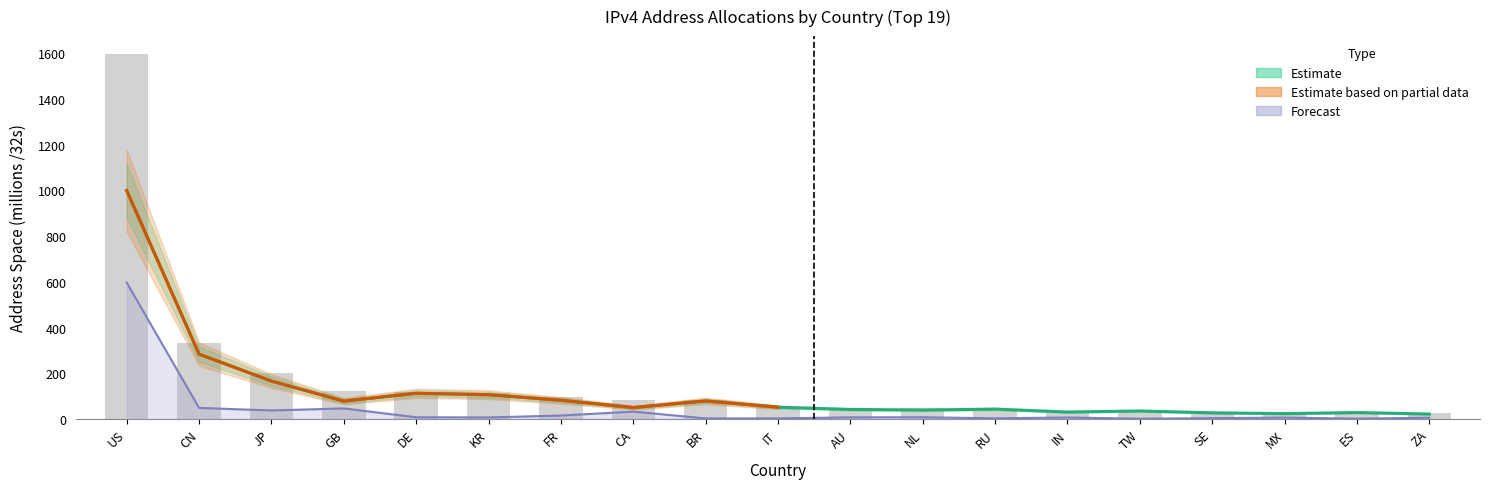

Reading right to left, list all the values displayed in this chart.

Advertised /32s: ZA=21.2	ES=27.8	MX=23.0	SE=26.5	TW=34.6	IN=30.0	RU=42.9	NL=38.6	AU=41.4	IT=51.2	BR=78.7	CA=49.5	FR=81.5	KR=105.9	DE=112.0	GB=77.8	JP=165.6	CN=283.5	US=999.3
Allocated /32s: ZA=26.4	ES=28.8	MX=28.8	SE=29.7	TW=35.5	IN=36.1	RU=45.5	NL=45.8	AU=48.2	IT=53.3	BR=80.8	CA=81.4	FR=96.1	KR=112.3	DE=119.1	GB=123.7	JP=202.5	CN=331.6	US=1595.8
Unadvertised /32s: ZA=5.2	ES=1.0	MX=5.7	SE=3.2	TW=0.8	IN=6.1	RU=2.6	NL=7.2	AU=6.8	IT=2.1	BR=2.1	CA=31.9	FR=14.6	KR=6.4	DE=7.1	GB=45.8	JP=36.9	CN=48.1	US=596.5